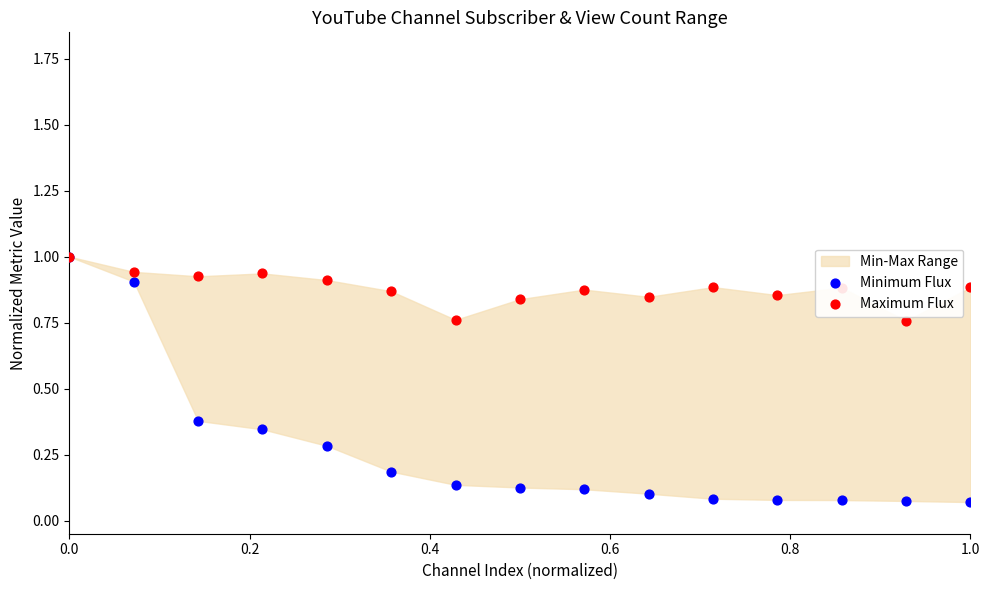

At how many categories does at least one series exceed 0?

15